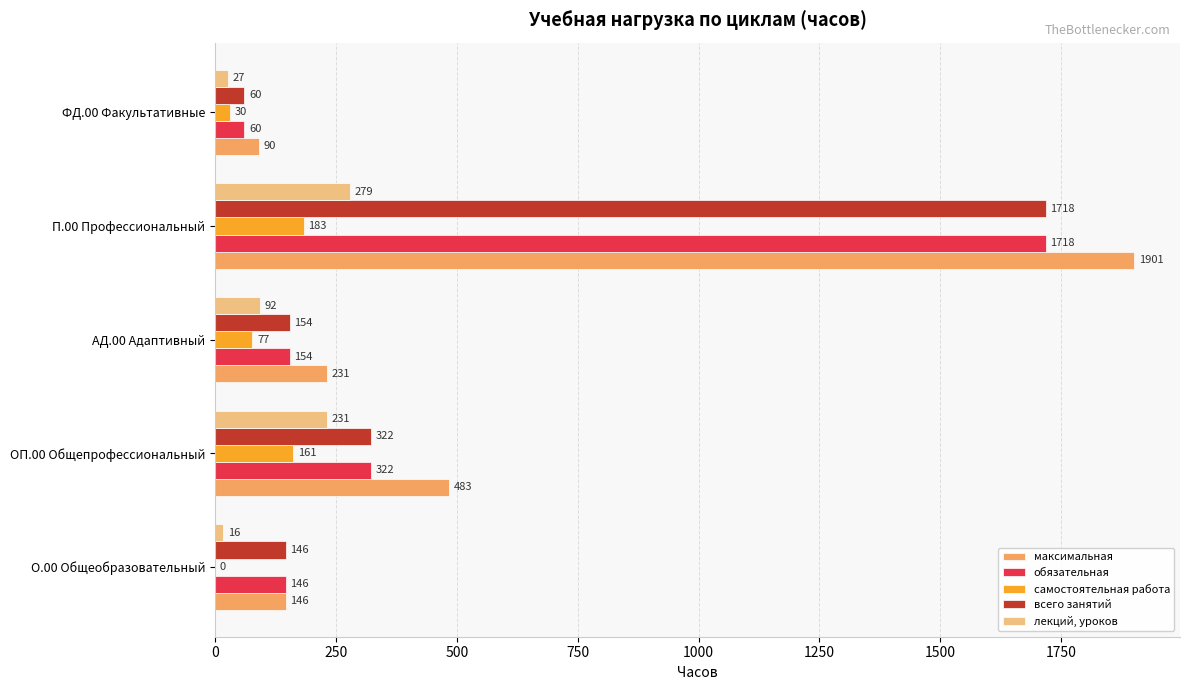

What is the maximum value for самостоятельная работа?

183